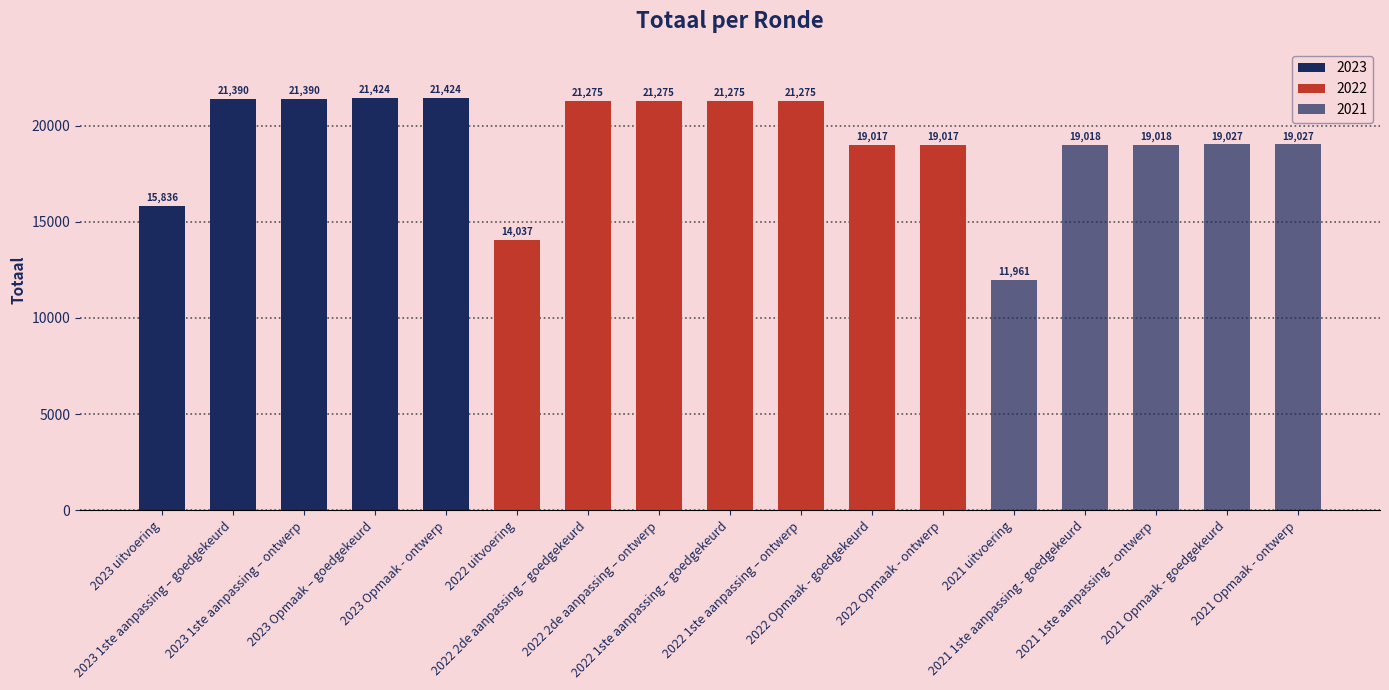

What is the average value?

19217